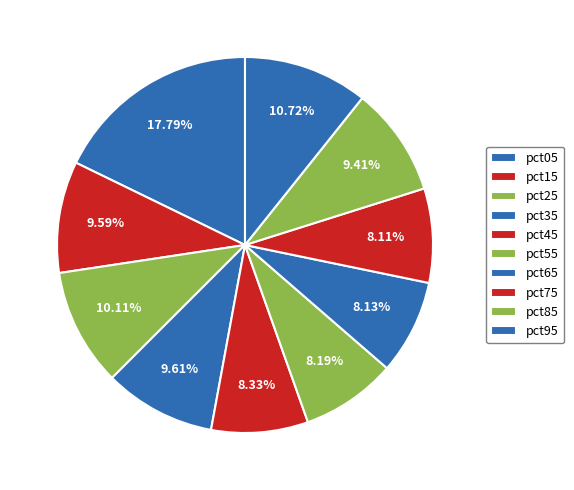

Count the number of slices in the pie.

10